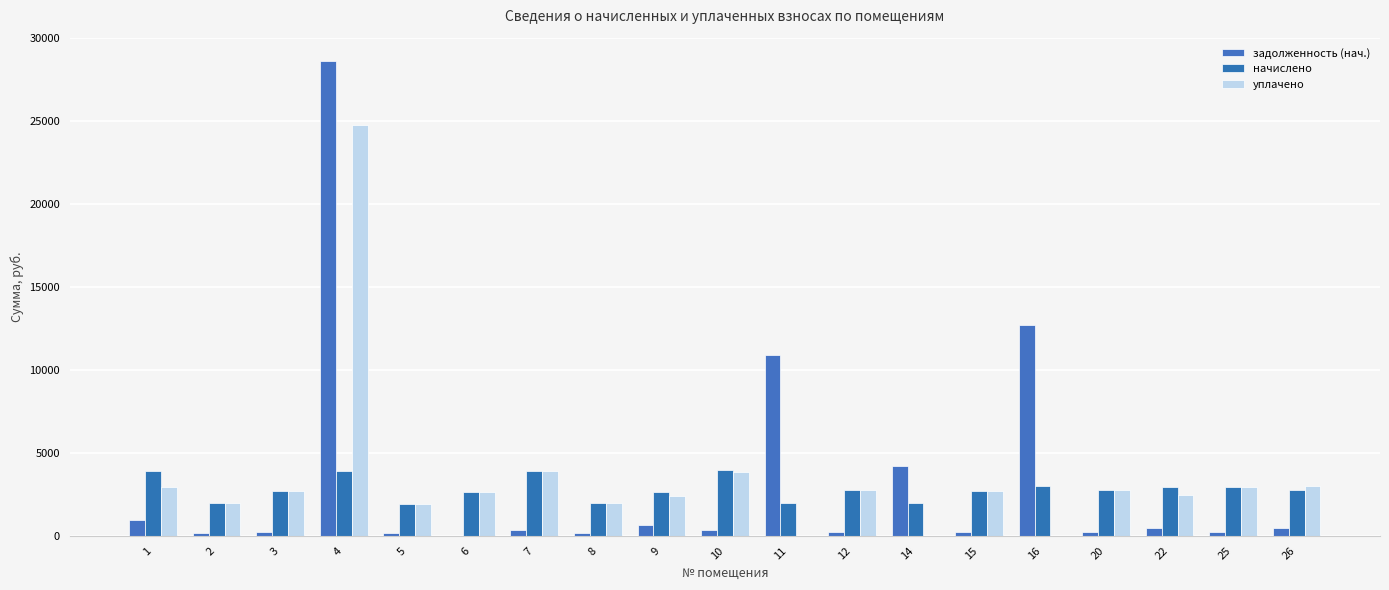

How many categories are shown in the chart?

19